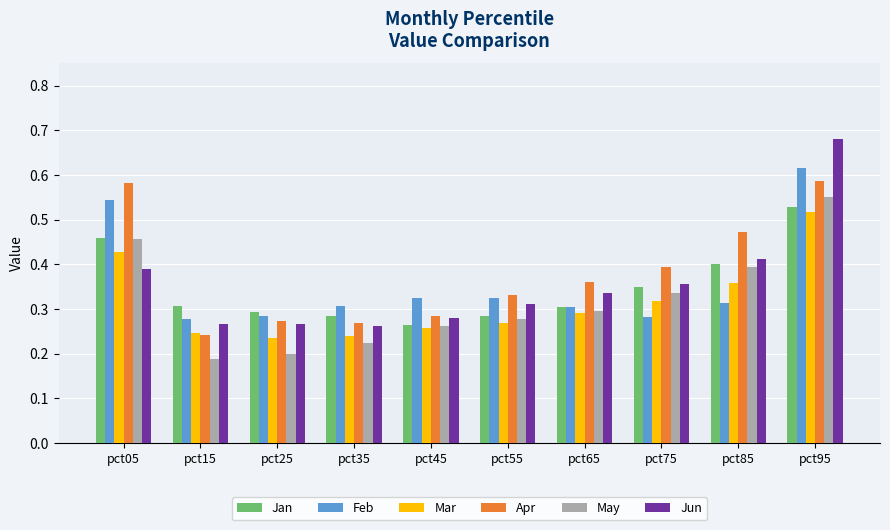

Count the Feb values in the range 0 to 1.

10